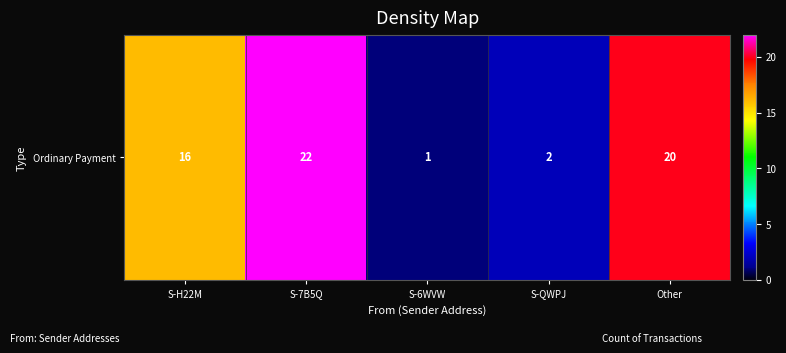

At which category does the chart reach its minimum across all series?

S-6WVW